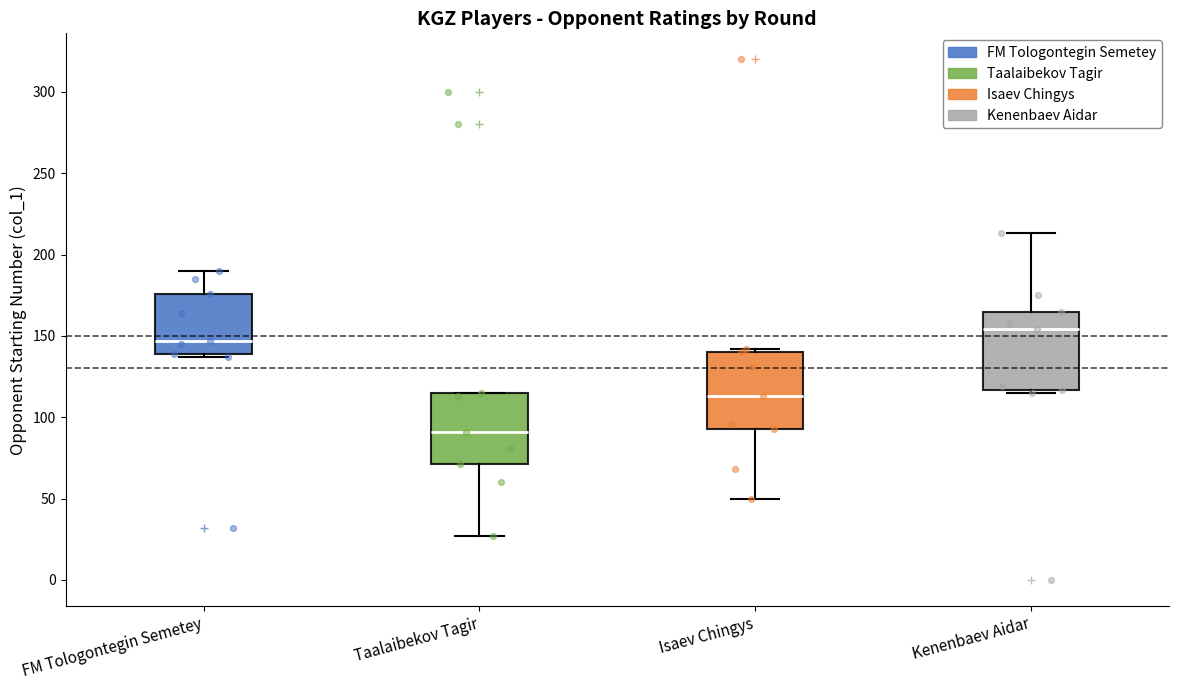

Which box has the lowest median line?

Taalaibekov Tagir